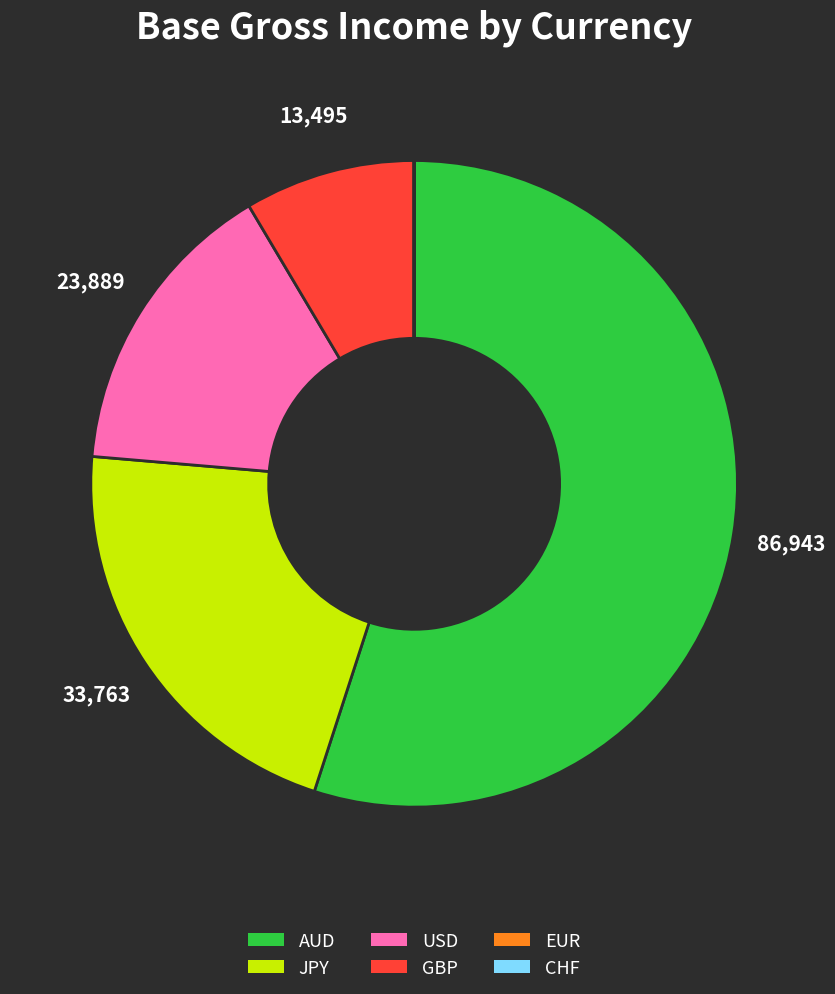

Is there a majority slice in this chart?

Yes